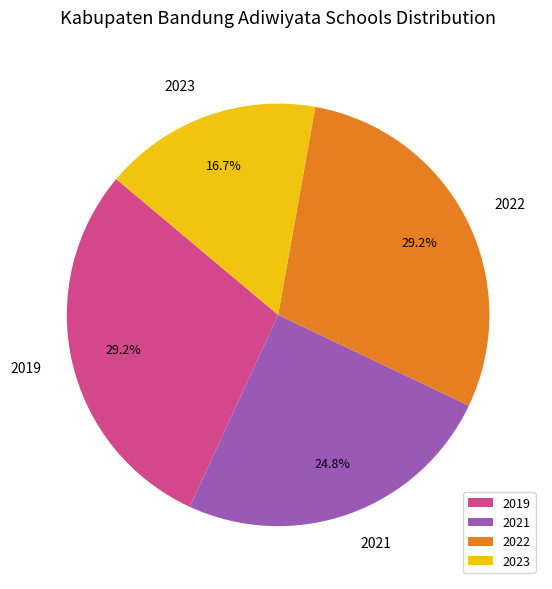

Count the number of slices in the pie.

4